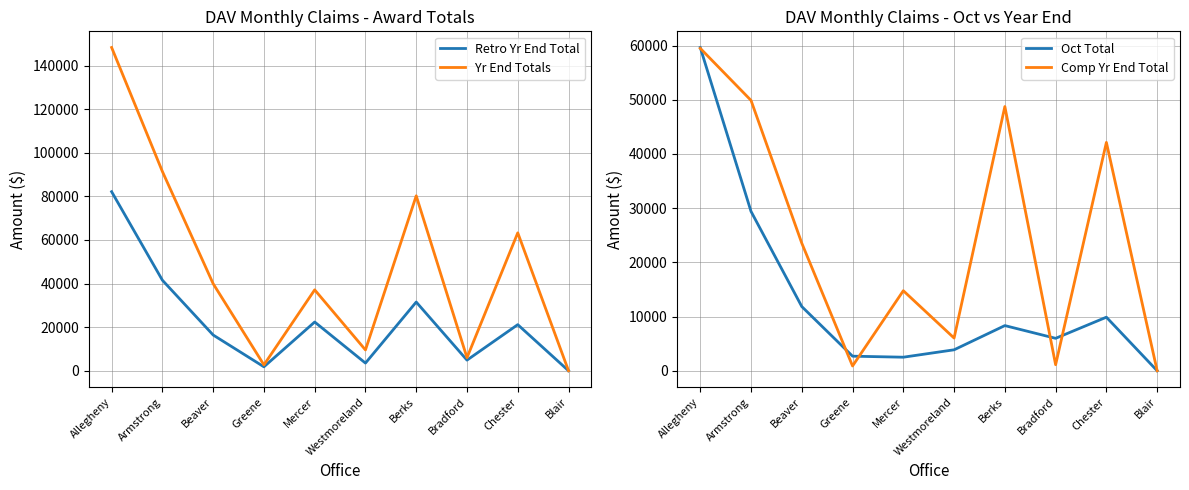

What is the average value of the Yr End Totals series?

47861